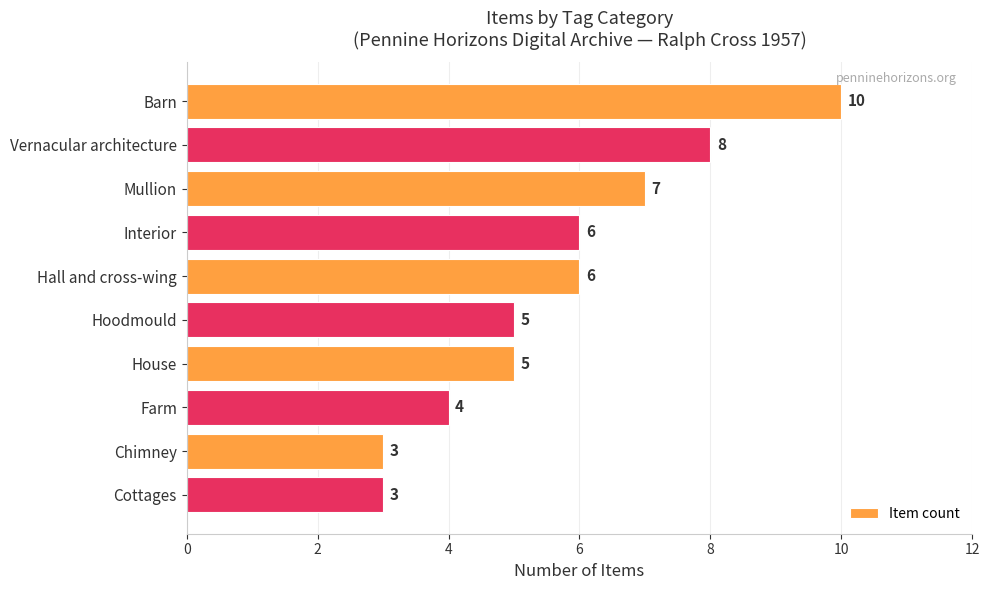

Read the value at Farm.

4